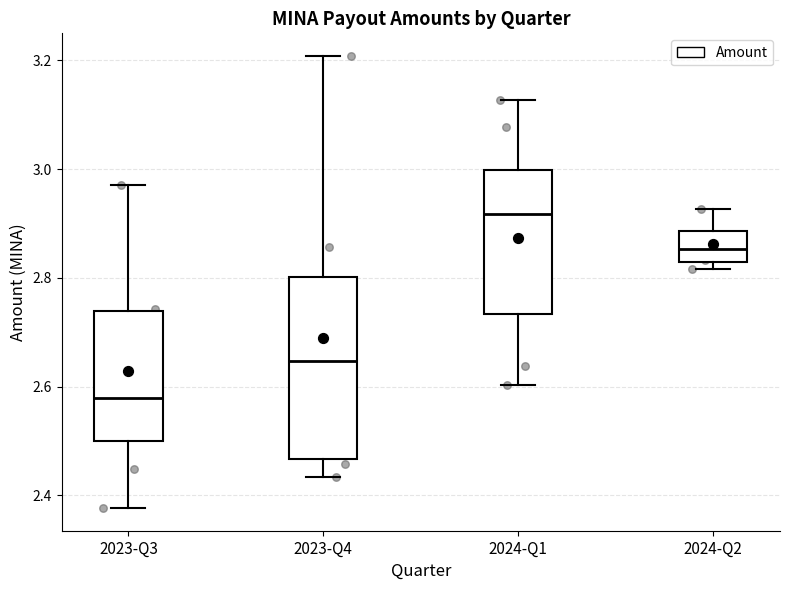

Reading left to right, read every box against the y-axis: the position of its median line, the range the box covers, and the ends of its whiskers. The values are not printed on the chart, so give them approximately, as read against the axis.

2023-Q3: median 2.58, box 2.50 to 2.74, whiskers 2.38 to 2.98
2023-Q4: median 2.64, box 2.46 to 2.80, whiskers 2.44 to 3.20
2024-Q1: median 2.92, box 2.74 to 3.00, whiskers 2.60 to 3.12
2024-Q2: median 2.86, box 2.82 to 2.88, whiskers 2.82 (just below the box's lower edge) to 2.92